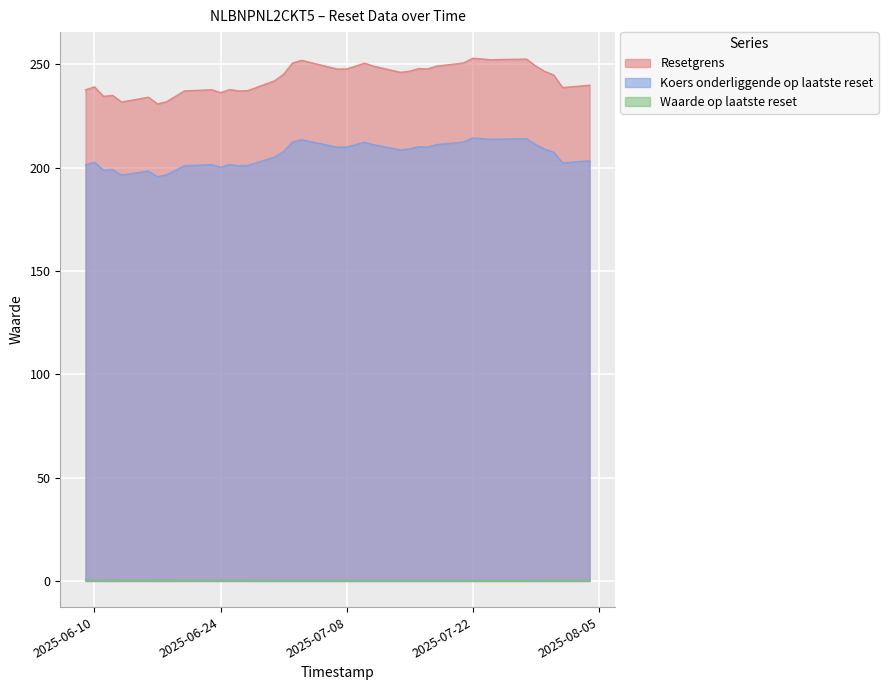

True or false: Resetgrens has more than 0 points higher than both neighbors.

True